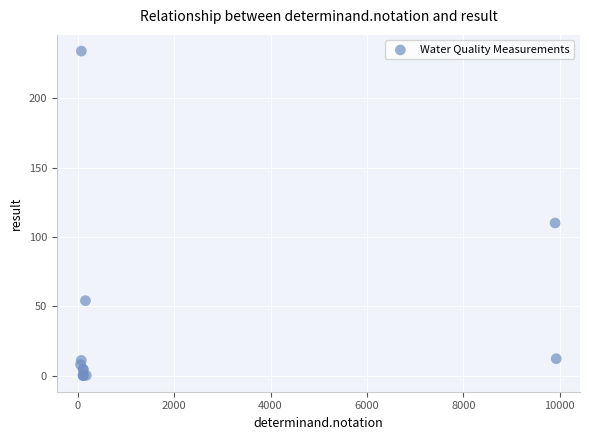

What Y value in the scatter plot is closest to 117?

110.0